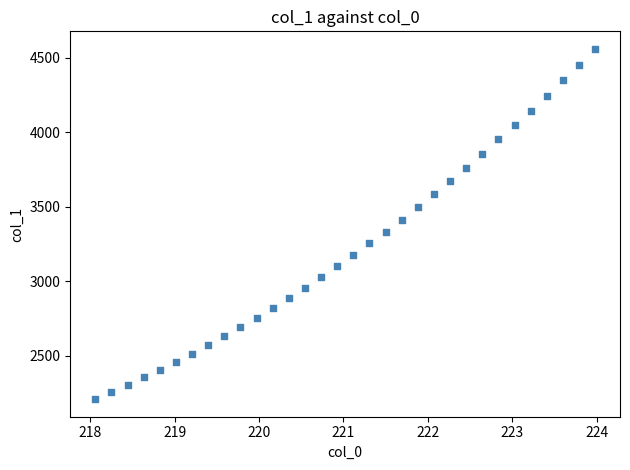

What is the range of X values (max minus min)?

5.9